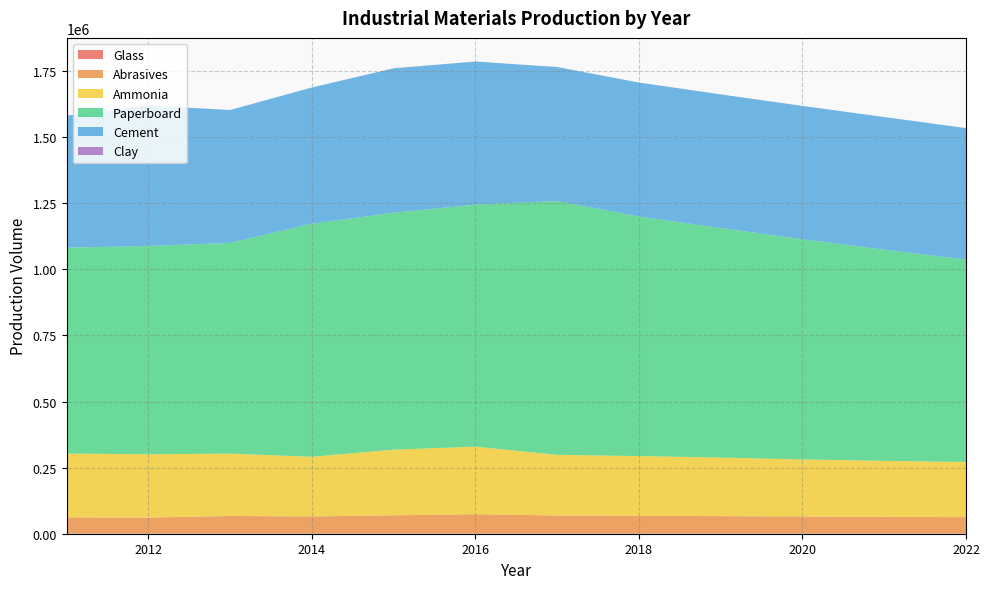

Reading left to right, list all the values displayed in this chart.

Glass: 2011=663.0	2012=652.0	2013=719.0	2014=698.0	2015=748.0	2016=789.0	2017=739.0	2018=743.2	2019=745.0	2020=749.1	2021=756.6	2022=763.6
Abrasives: 2011=61126.0	2012=60367.0	2013=66383.0	2014=64557.0	2015=68993.0	2016=73026.0	2017=68199.0	2018=67072.1	2019=65736.3	2020=64277.7	2021=63044.2	2022=61947.4
Ammonia: 2011=241529.0	2012=239526.0	2013=235891.0	2014=225955.0	2015=248207.0	2016=255613.0	2017=229415.0	2018=225950.8	2019=221634.9	2020=216013.0	2021=211884.1	2022=208658.6
Paperboard: 2011=778770.0	2012=787995.0	2013=797220.0	2014=881786.0	2015=896393.0	2016=915612.0	2017=960201.0	2018=906272.2	2019=868376.3	2020=832797.7	2021=799025.3	2022=765195.4
Cement: 2011=499600.0	2012=531000.0	2013=502600.0	2014=515000.0	2015=546400.0	2016=541200.0	2017=506853.0	2018=506630.8	2019=505303.8	2020=504382.4	2021=501449.3	2022=497695.5
Clay: 2011=109.0	2012=114.0	2013=104.0	2014=100.0	2015=111.0	2016=128.0	2017=120.0	2018=120.4	2019=120.6	2020=121.7	2021=122.6	2022=123.2